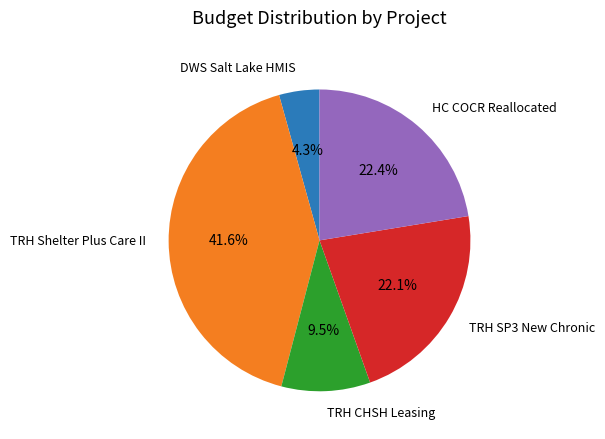

Does any single category account for the majority?

No